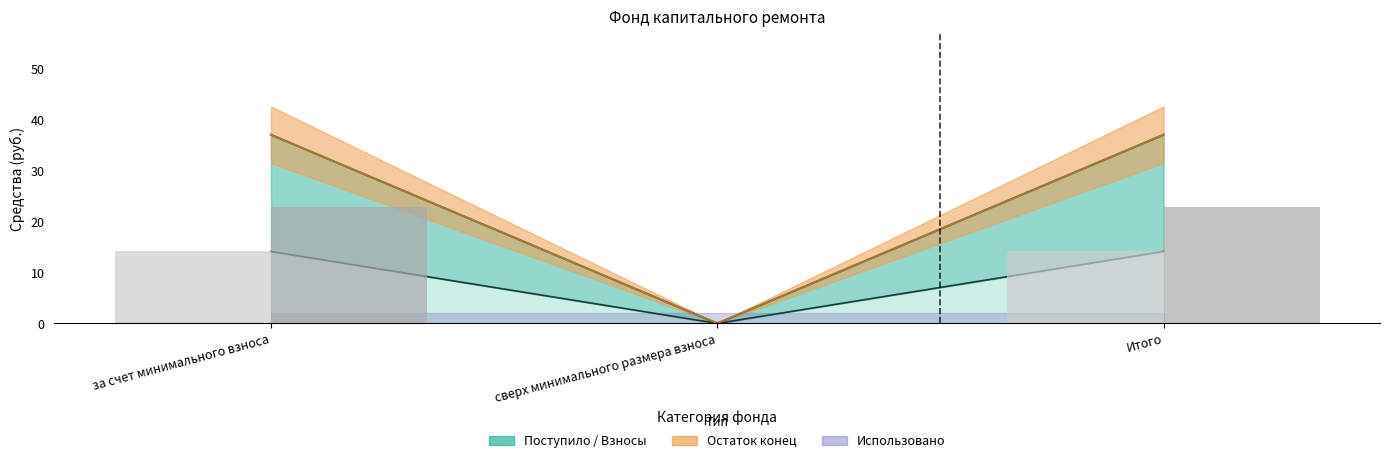

At which category is the sum across all series the highest?

за счет минимального взноса